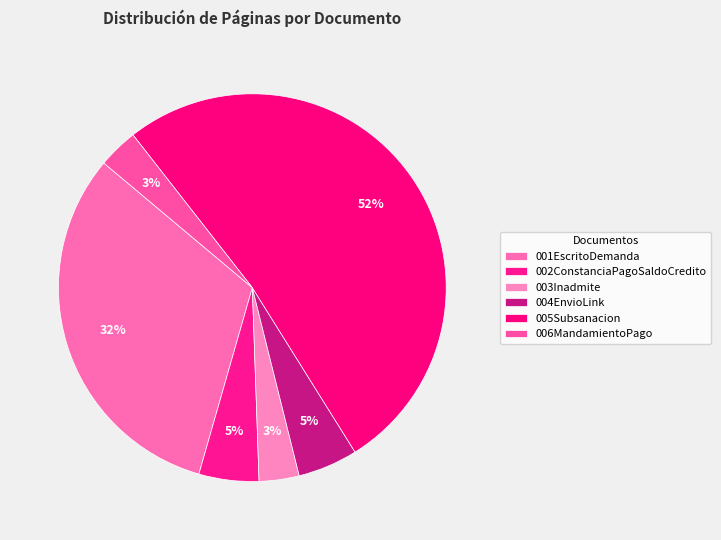

What percentage is NOT represented by 004EnvioLink?

95.0%